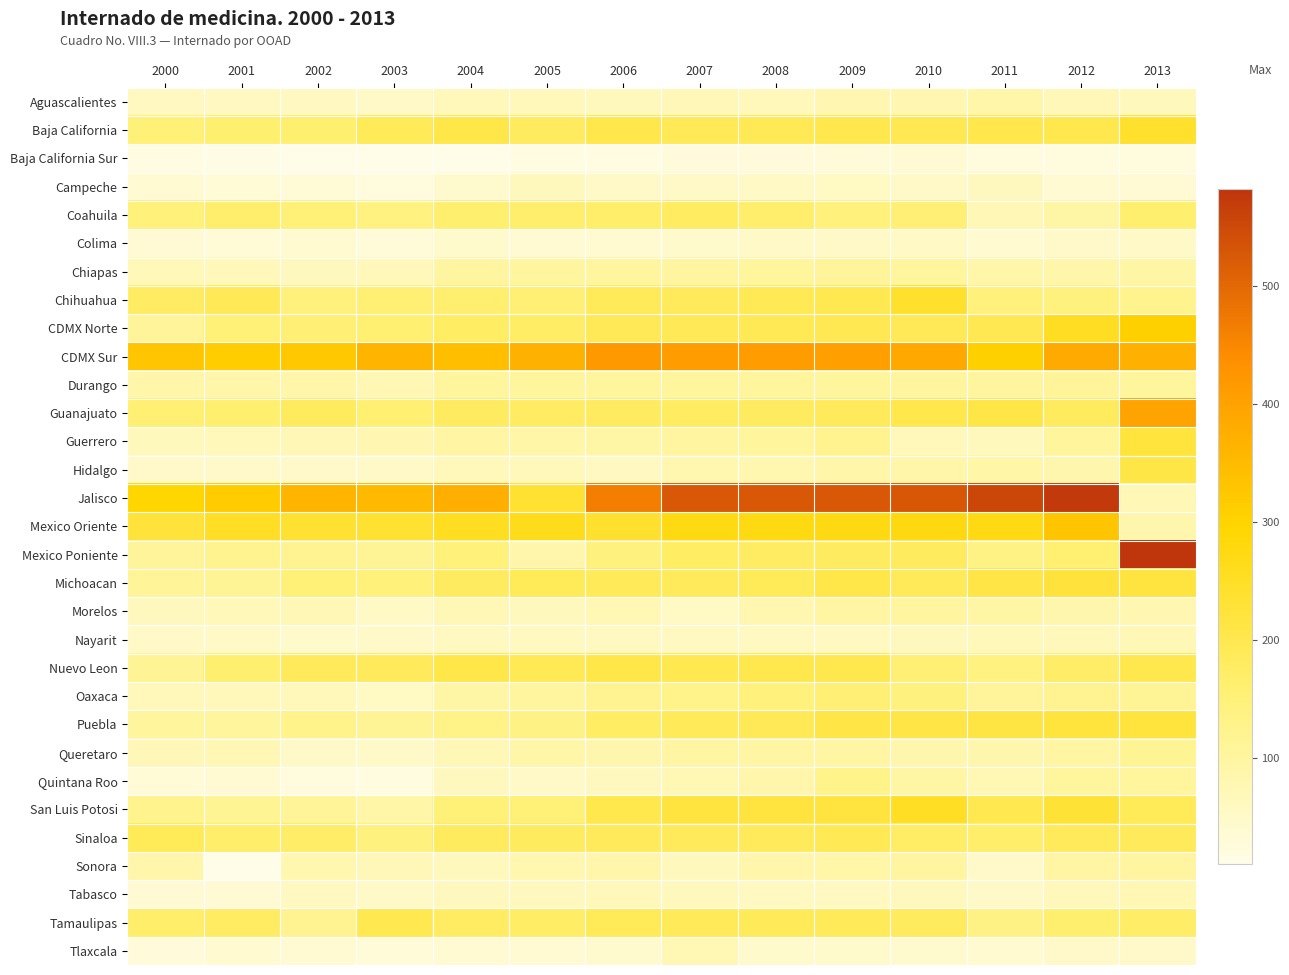

Which series changed the most between 2009 and 2013?

Jalisco